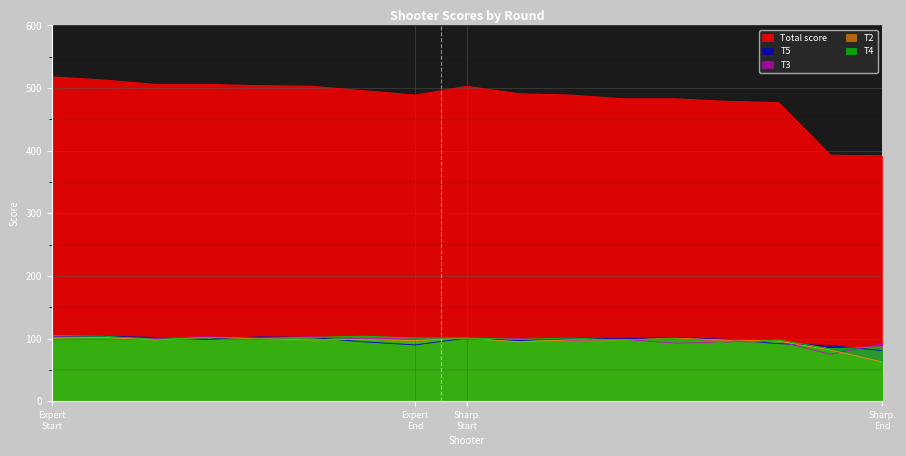

Which series has the widest spread of values?

Total score